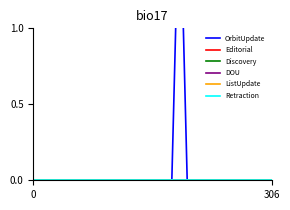

Is it true that DOU equals 0 at 21?

True